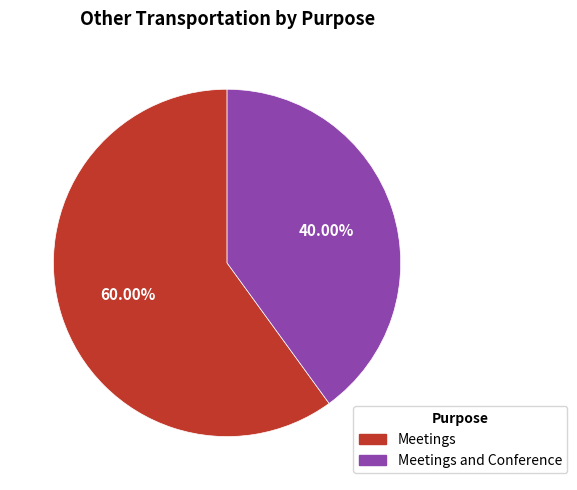

Is there a majority slice in this chart?

Yes